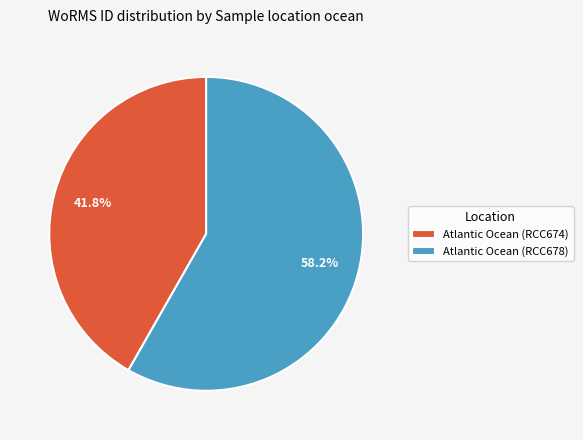

To the nearest percent, what is the combined percentage of Atlantic Ocean (RCC678) and Atlantic Ocean (RCC674)?

100%